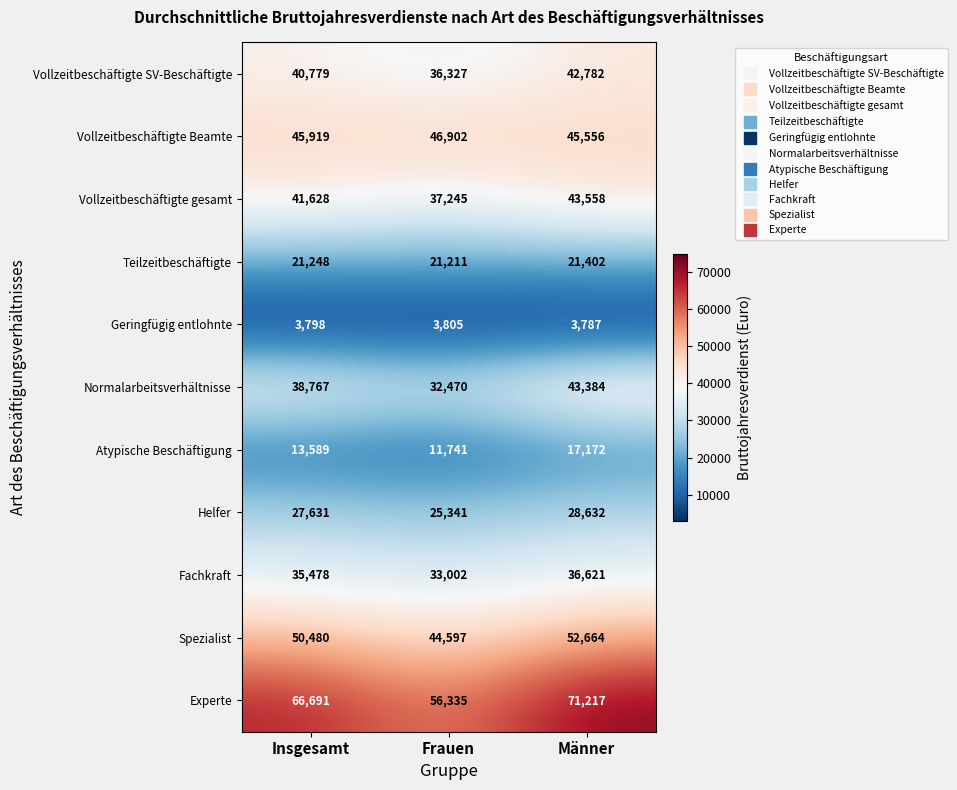

The Vollzeitbeschäftigte Beamte series shows 22054 at Frauen. True or false?

False